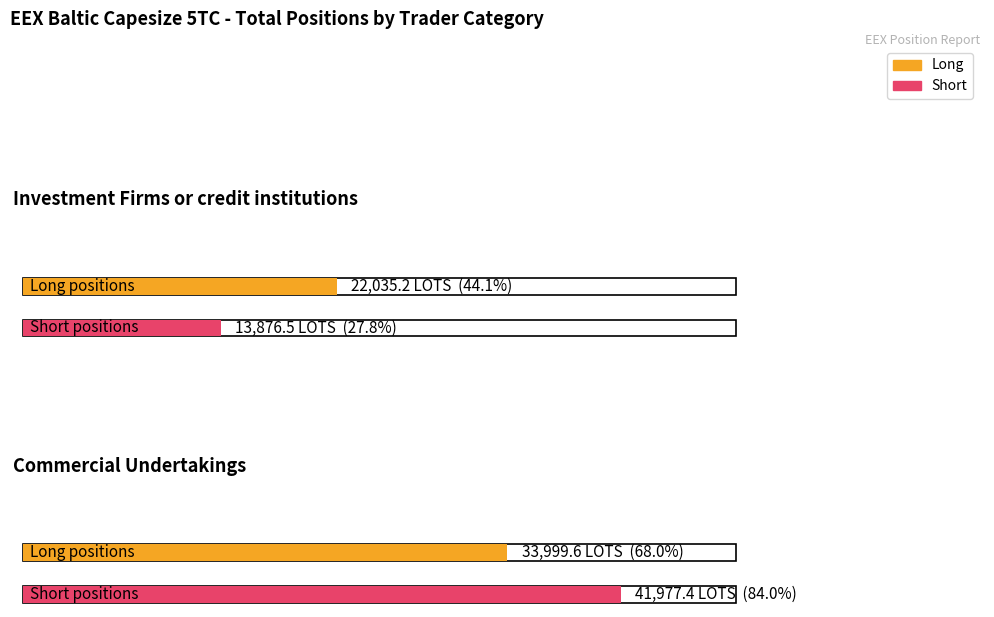

At how many categories does at least one series exceed 27922?

1